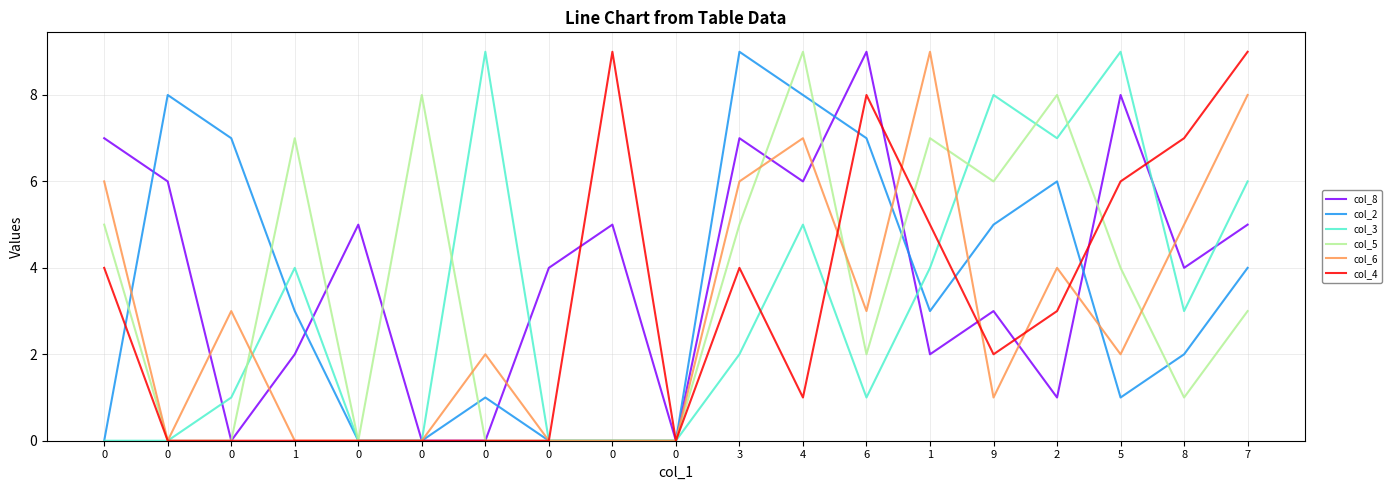

How many distinct data groups are displayed?

6